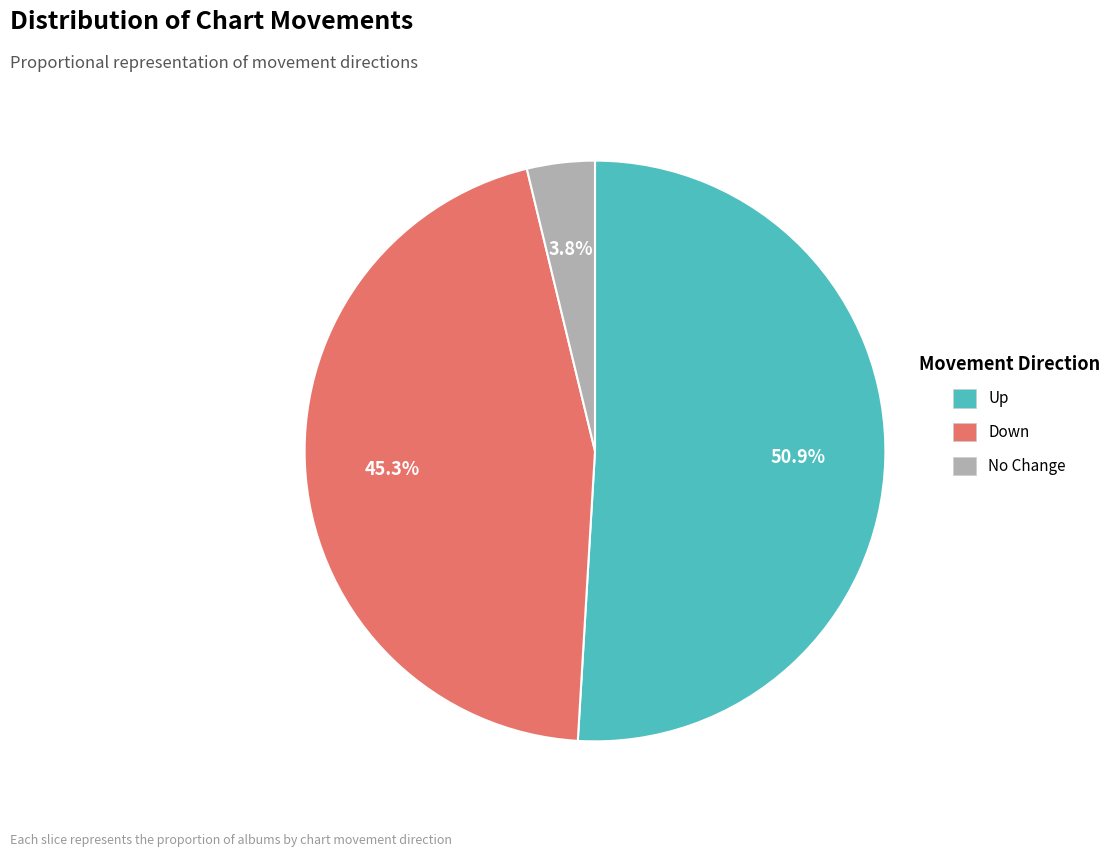

What is the largest slice in the pie chart?

Up